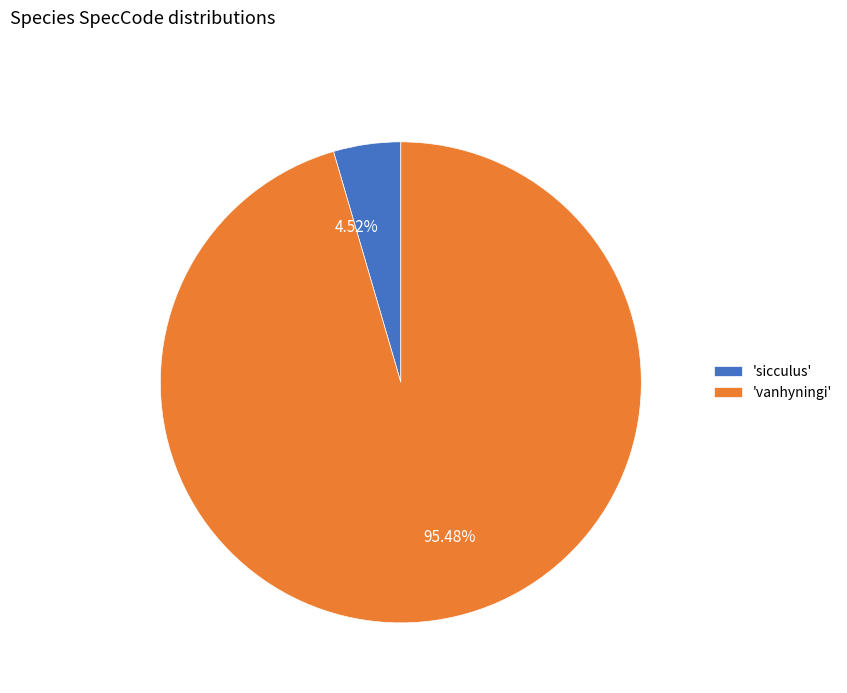

Between 95.48% and 4.52%, which is larger?

95.48%